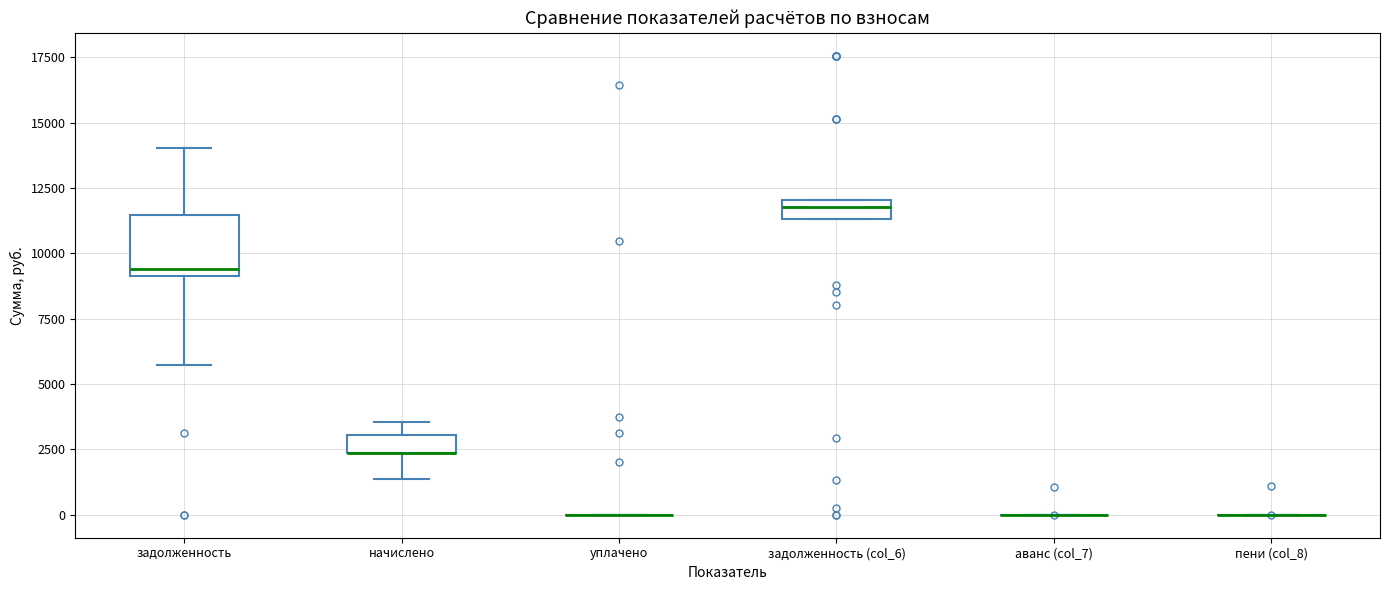

Where does the lower whisker of the box for начислено end on the y-axis? The values are not printed on the chart, so give them approximately, as read against the axis.

1500